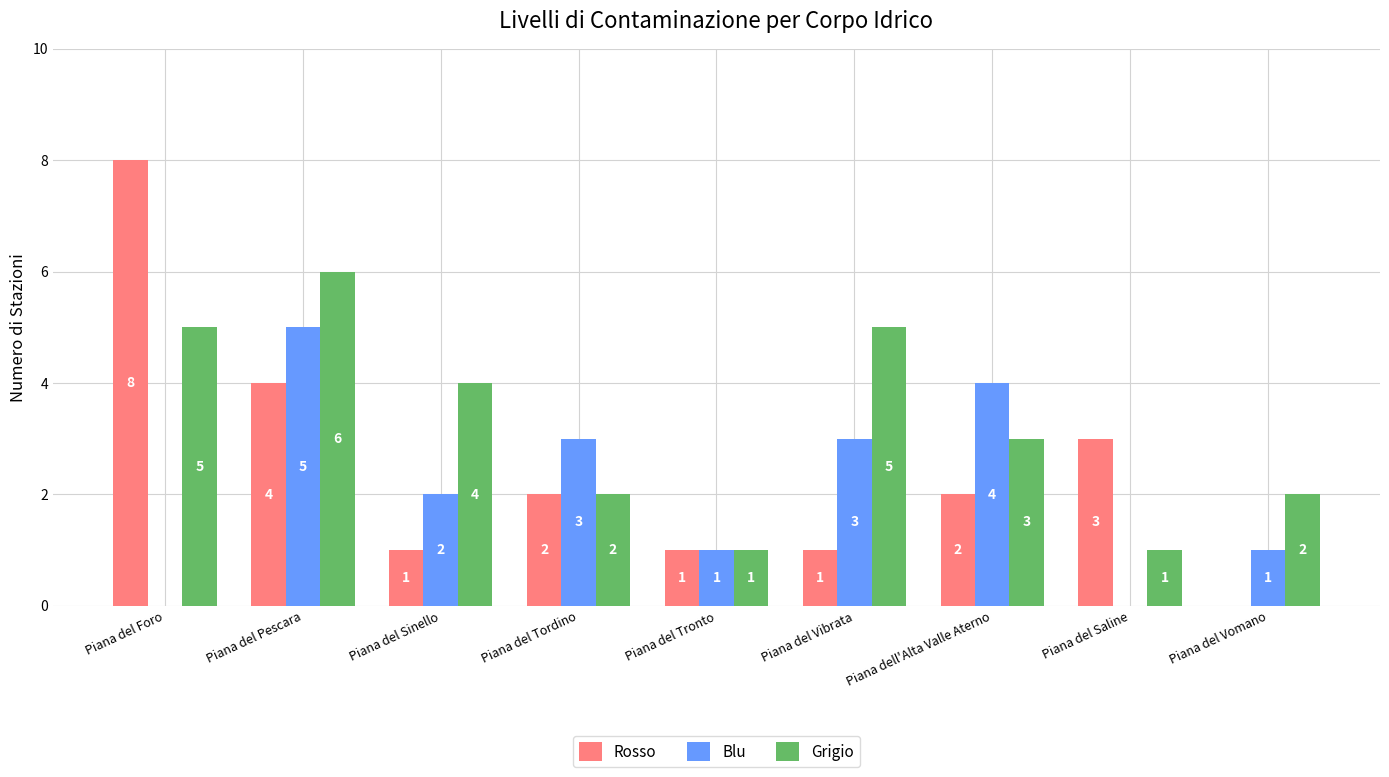

The value of Grigio at Piana del Sinello is 4. True or false?

True